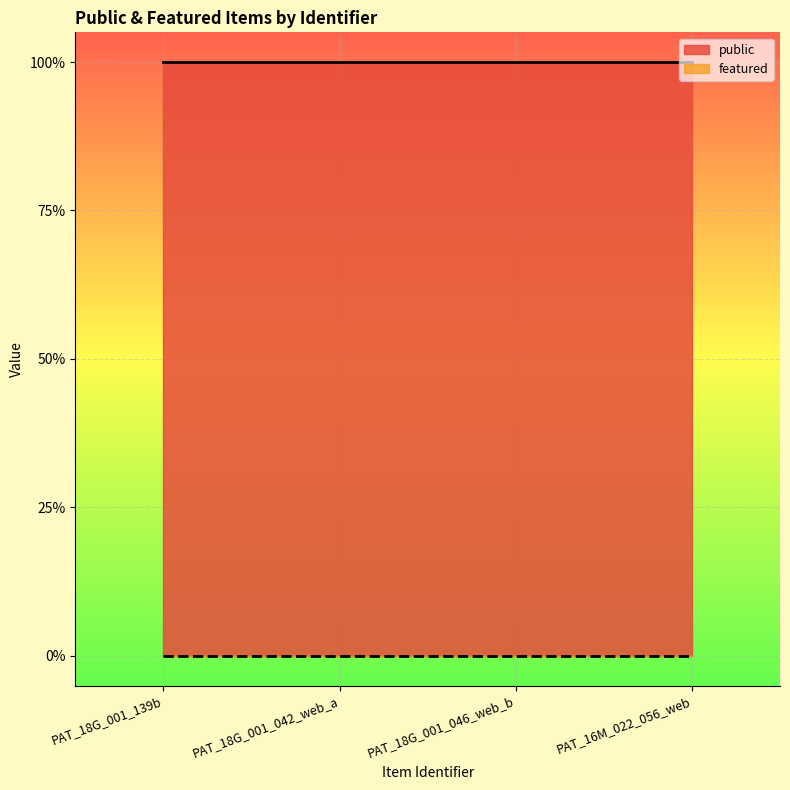

What is the minimum value for public?

1